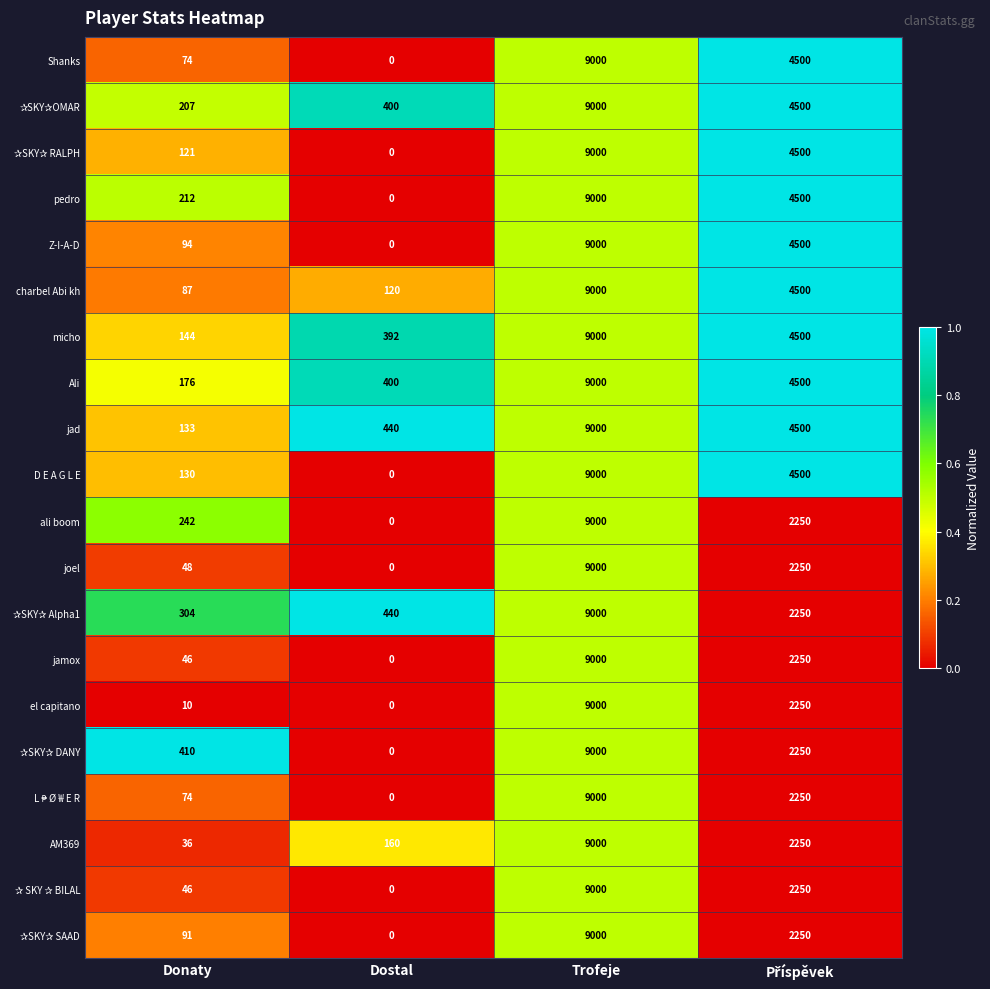

At how many categories does at least one series exceed 0?

4